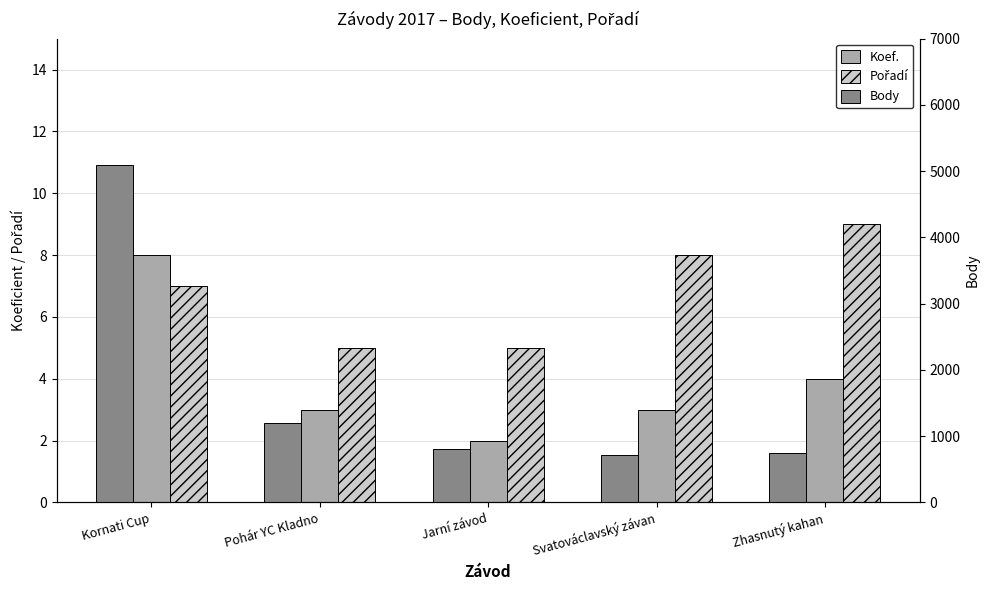

True or false: Body has a value of 5089 at Kornati Cup.

True